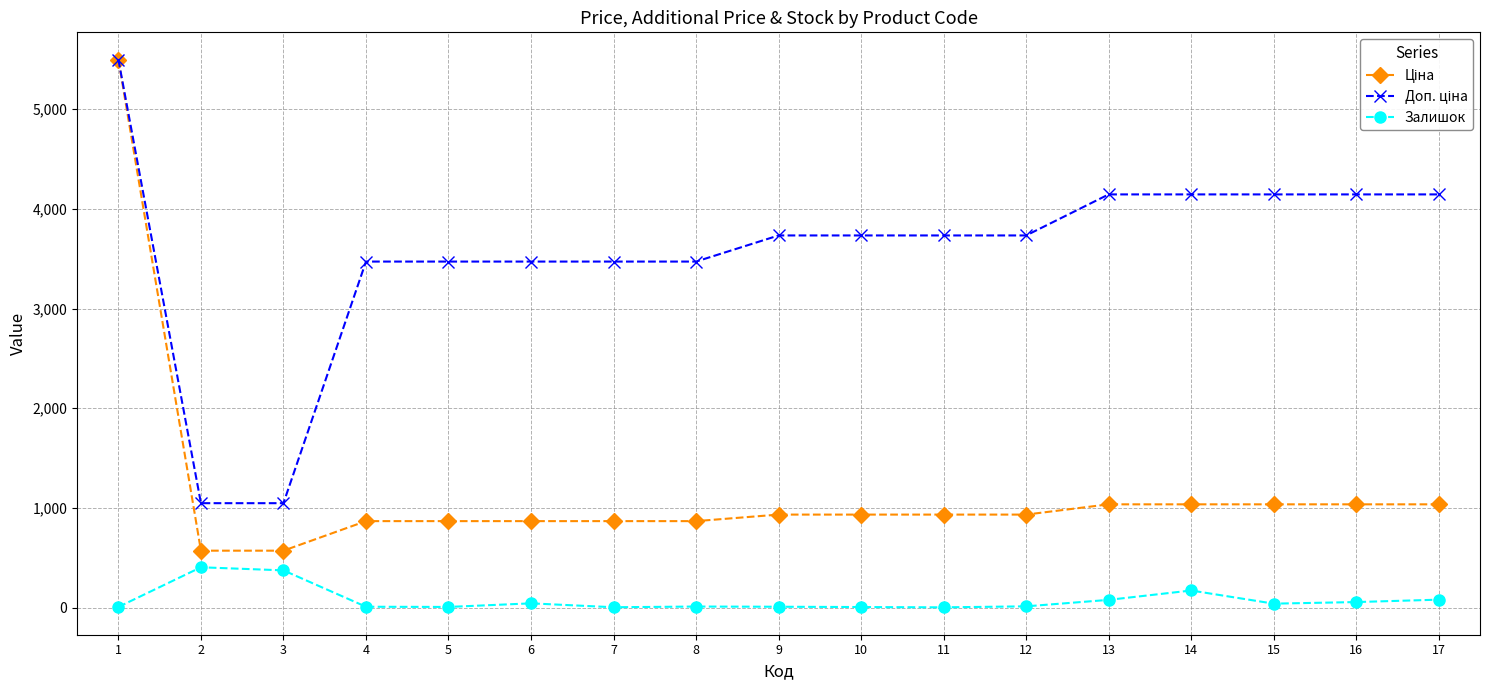

What is the maximum value shown in the chart?

5497.3